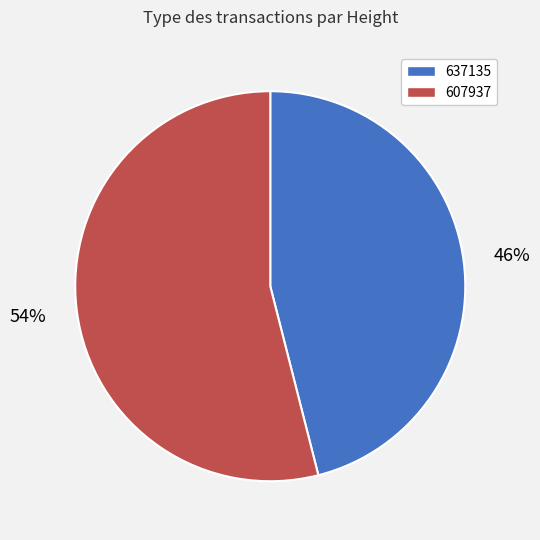

Which category has the biggest portion of the pie?

607937